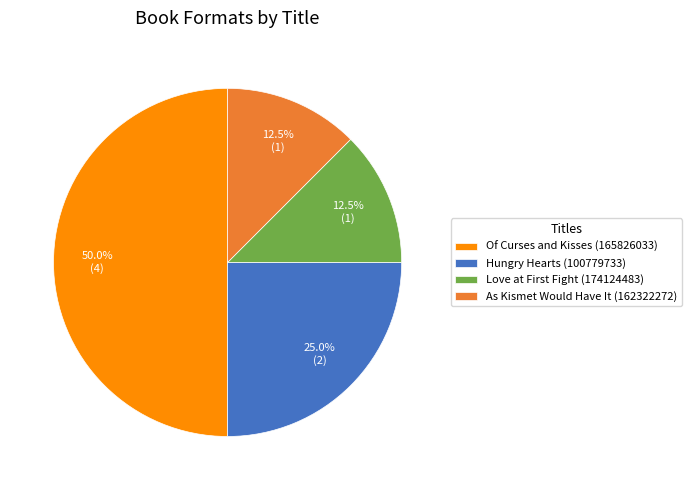

Is it true that Hungry Hearts (100779733) is 25% of the pie?

True